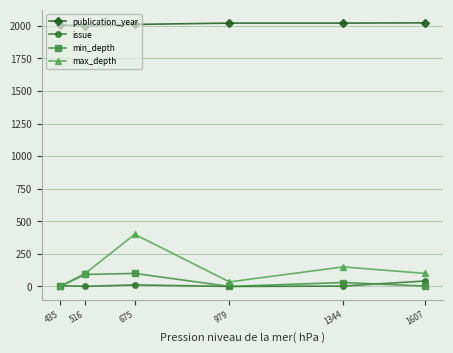

How many lines are shown in the chart?

4